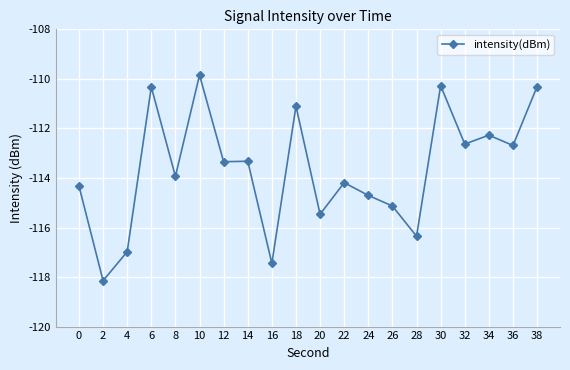

How many distinct data groups are displayed?

1